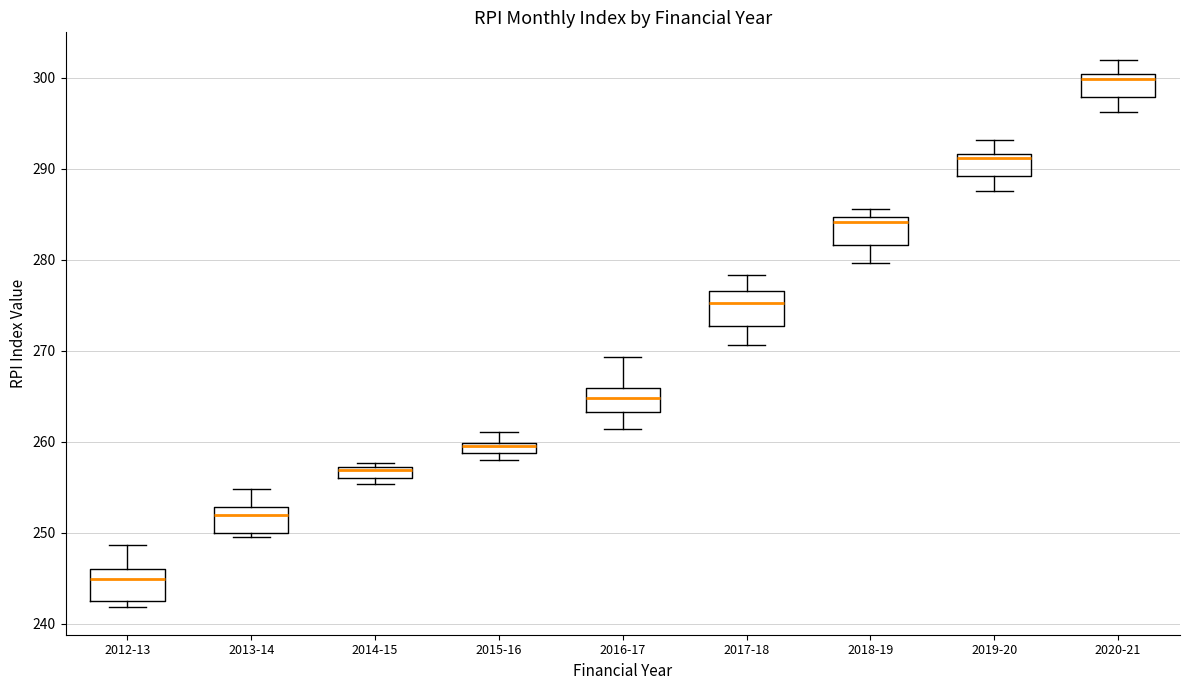

Which box's median line is the highest?

2020-21